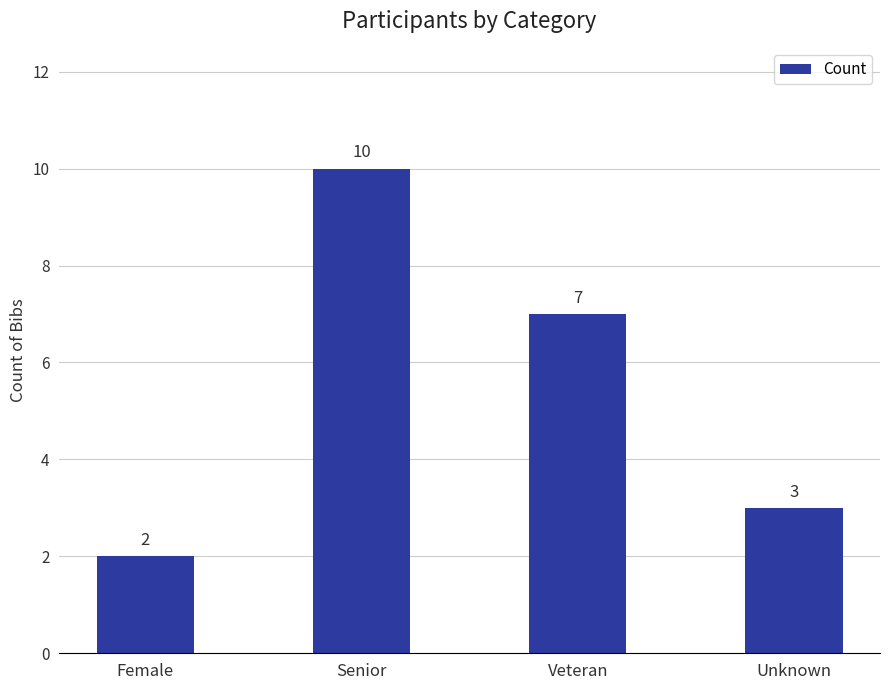

What is the greatest value displayed?

10